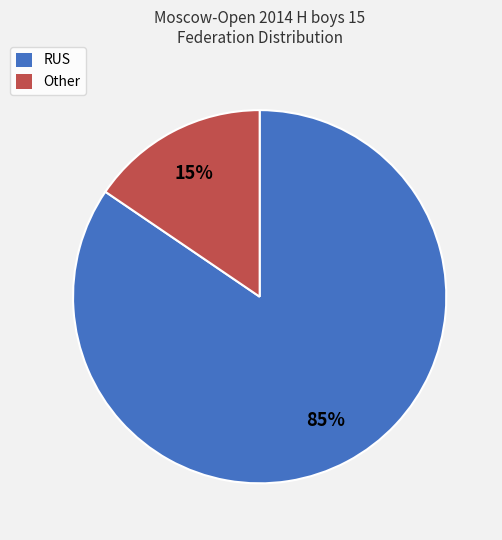

Does any single category account for the majority?

Yes